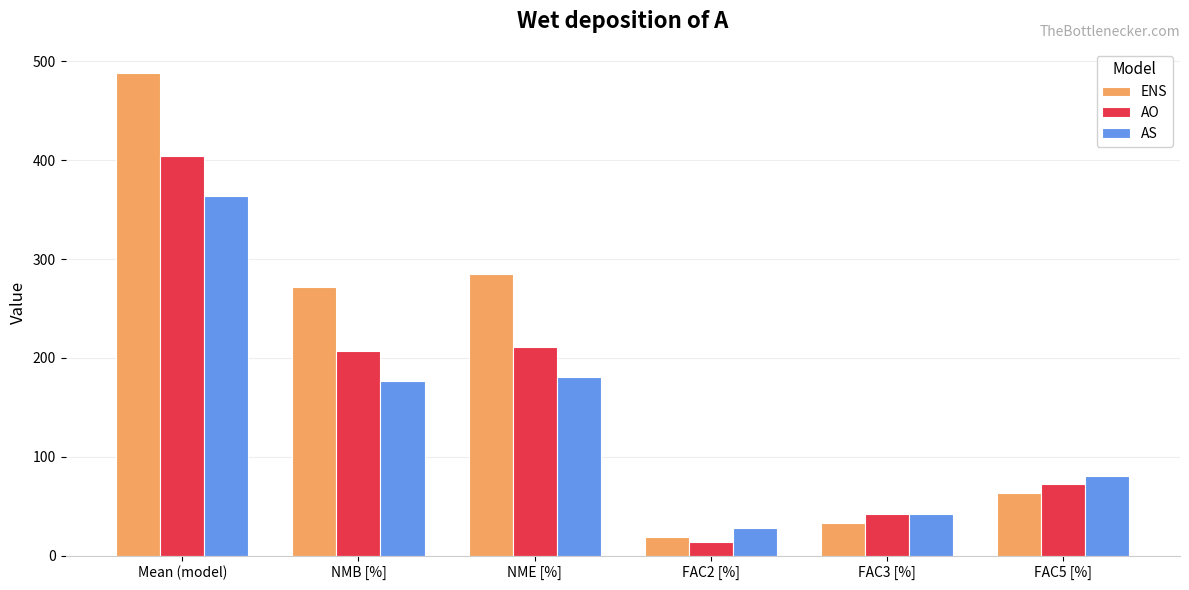

The value of AS at FAC3 [%] is 10.1. True or false?

False